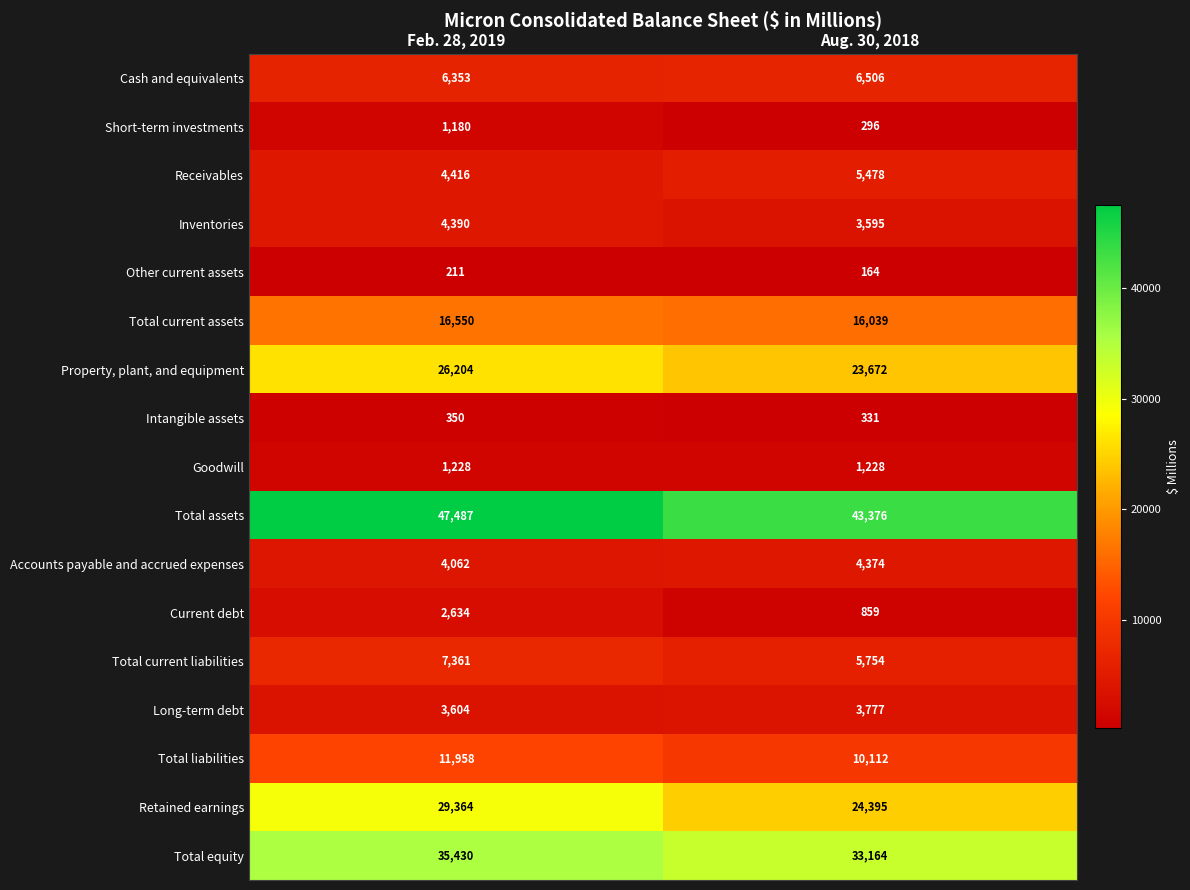

Is it true that Retained earnings equals 17090 at Feb. 28, 2019?

False